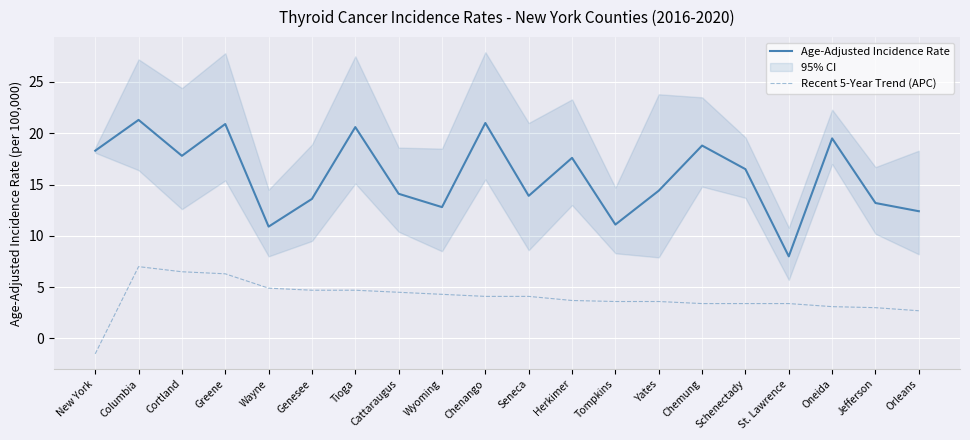

Between Tompkins and Wayne, which is larger?

Tompkins